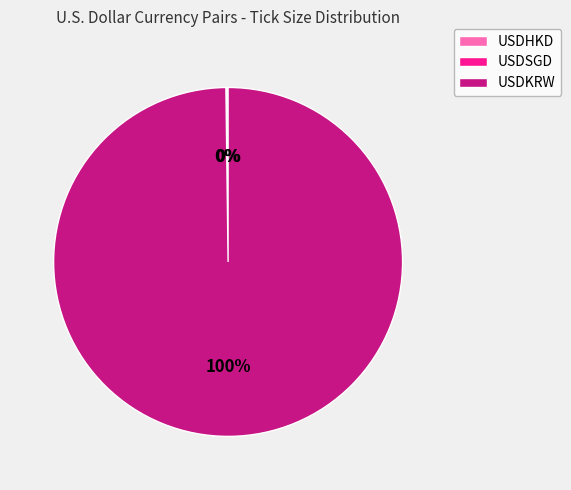

The USDKRW slice represents 100% of the pie. True or false?

True